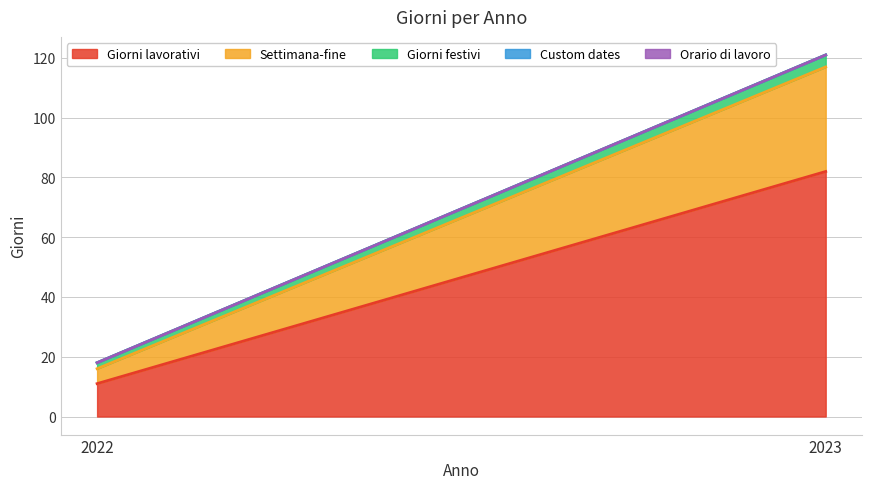

Which series changed the most between 2022 and 2023?

Giorni lavorativi